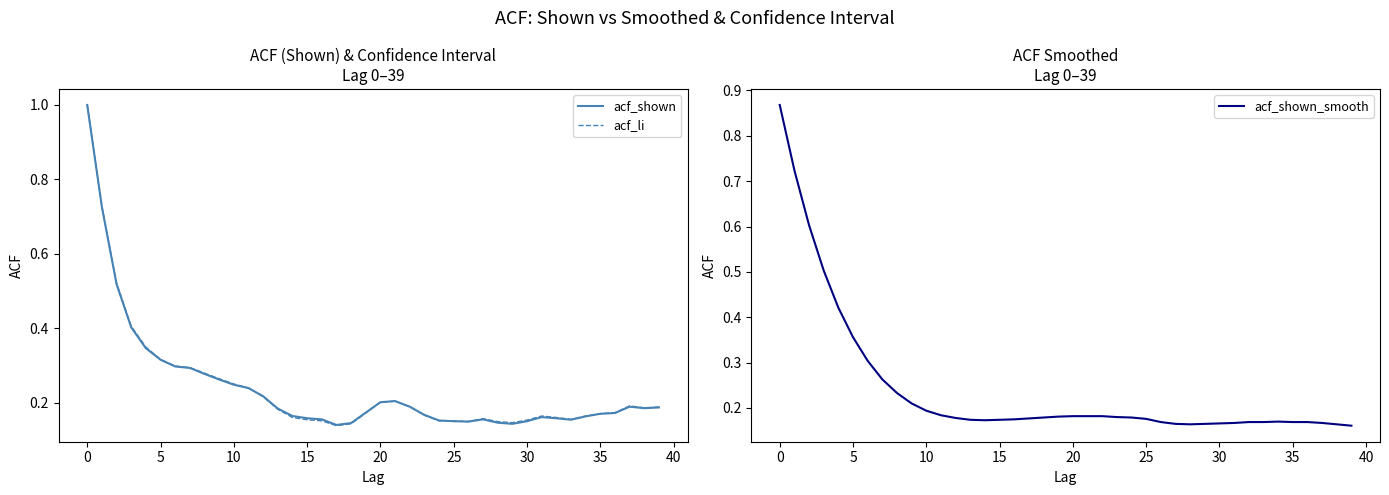

What is the difference between the maximum and minimum values in the acf_shown_smooth series?

0.7